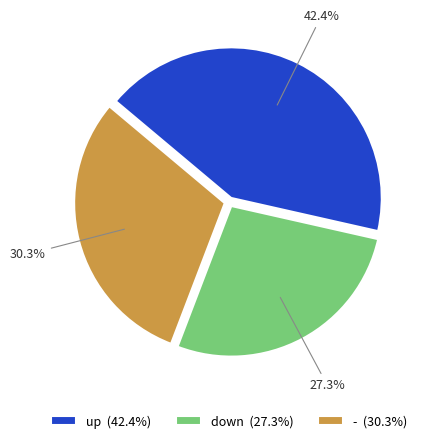

To the nearest percent, what portion does up represent?

42%